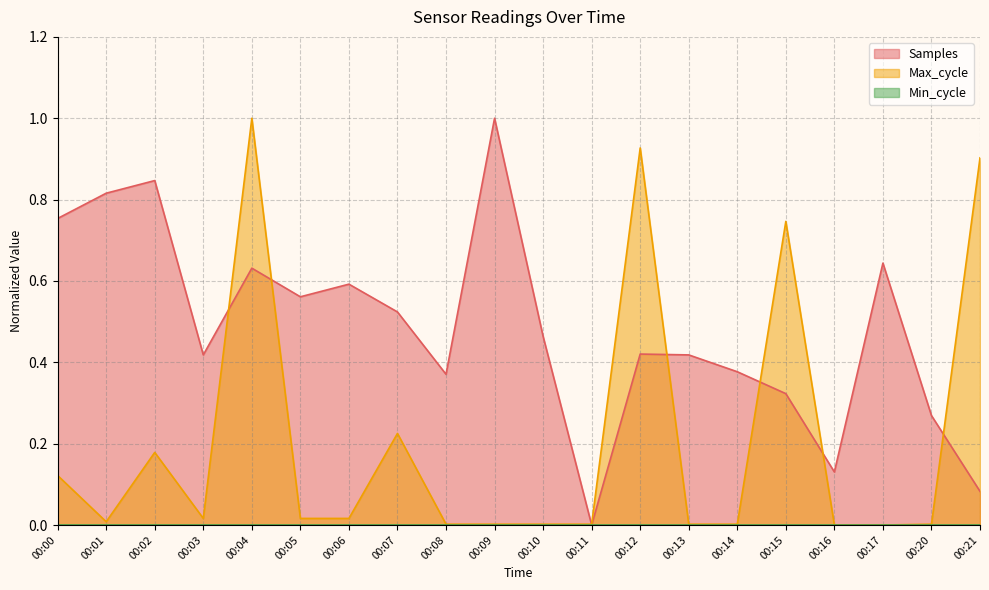

Which series changed the most between 00:08 and 00:20?

Samples